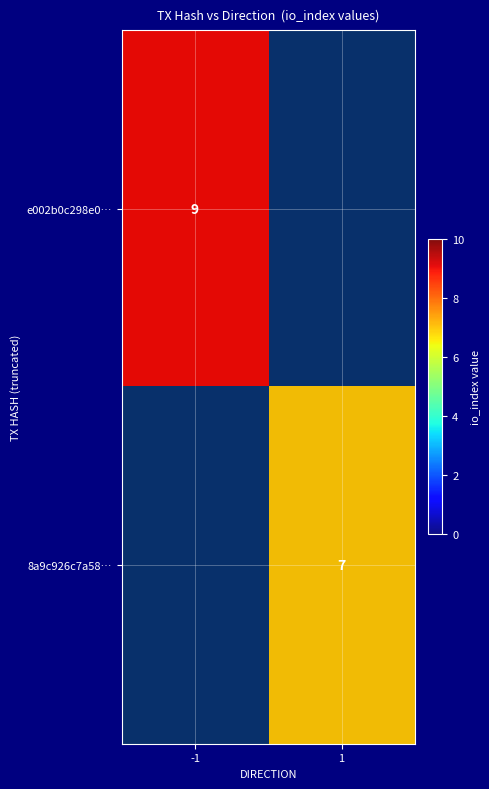

Rank the series at 1 from highest to lowest value.

e002b0c298e0…, 8a9c926c7a58…